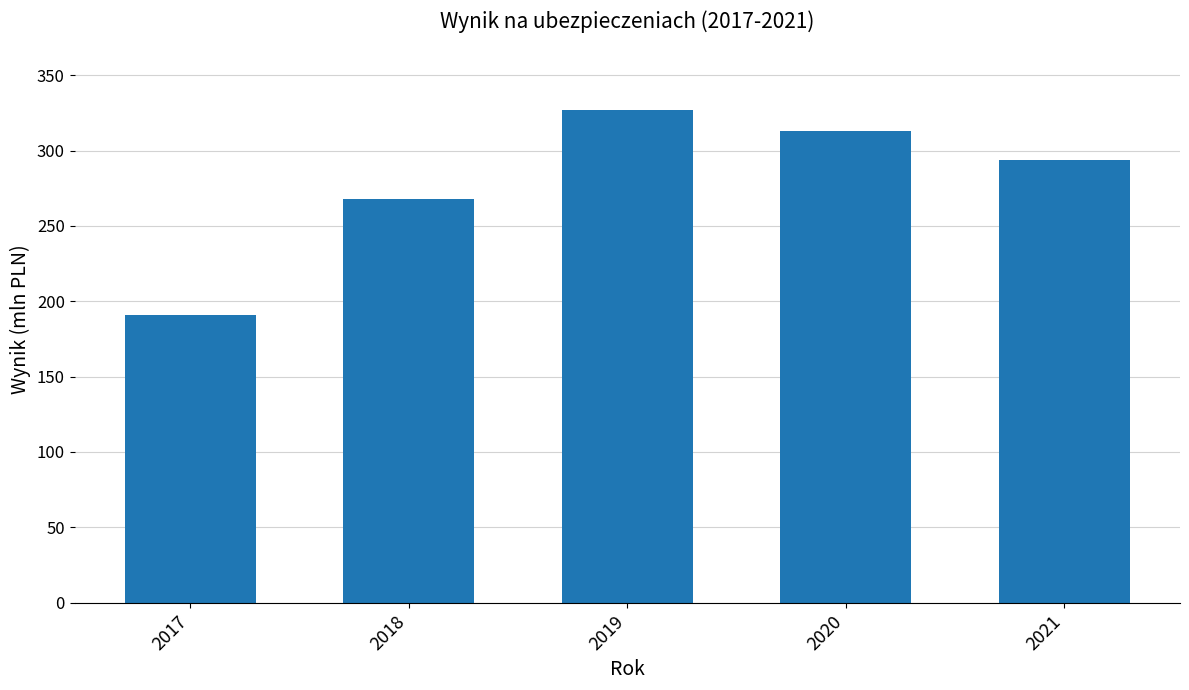

At which label is the value closest to 259?

2018